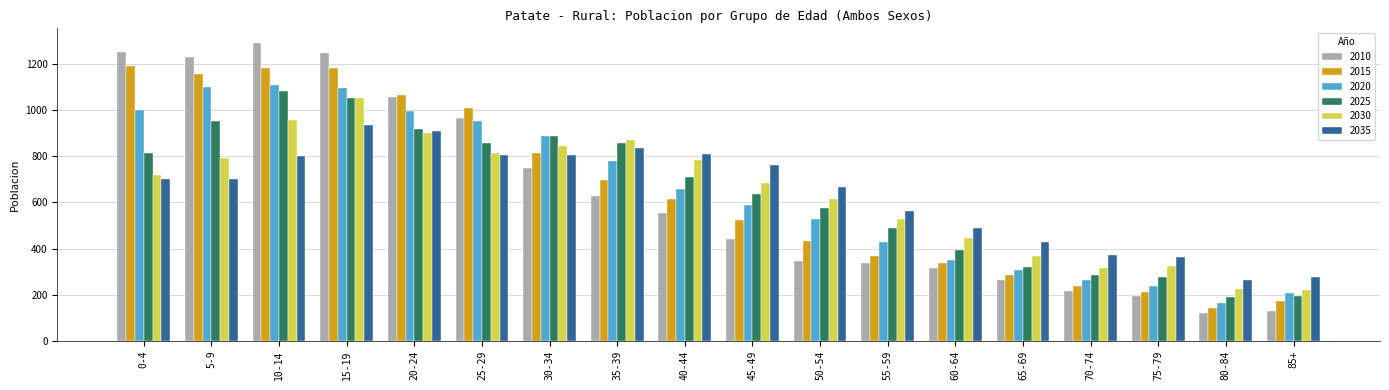

The value of 2025 at 75-79 is 278. True or false?

True